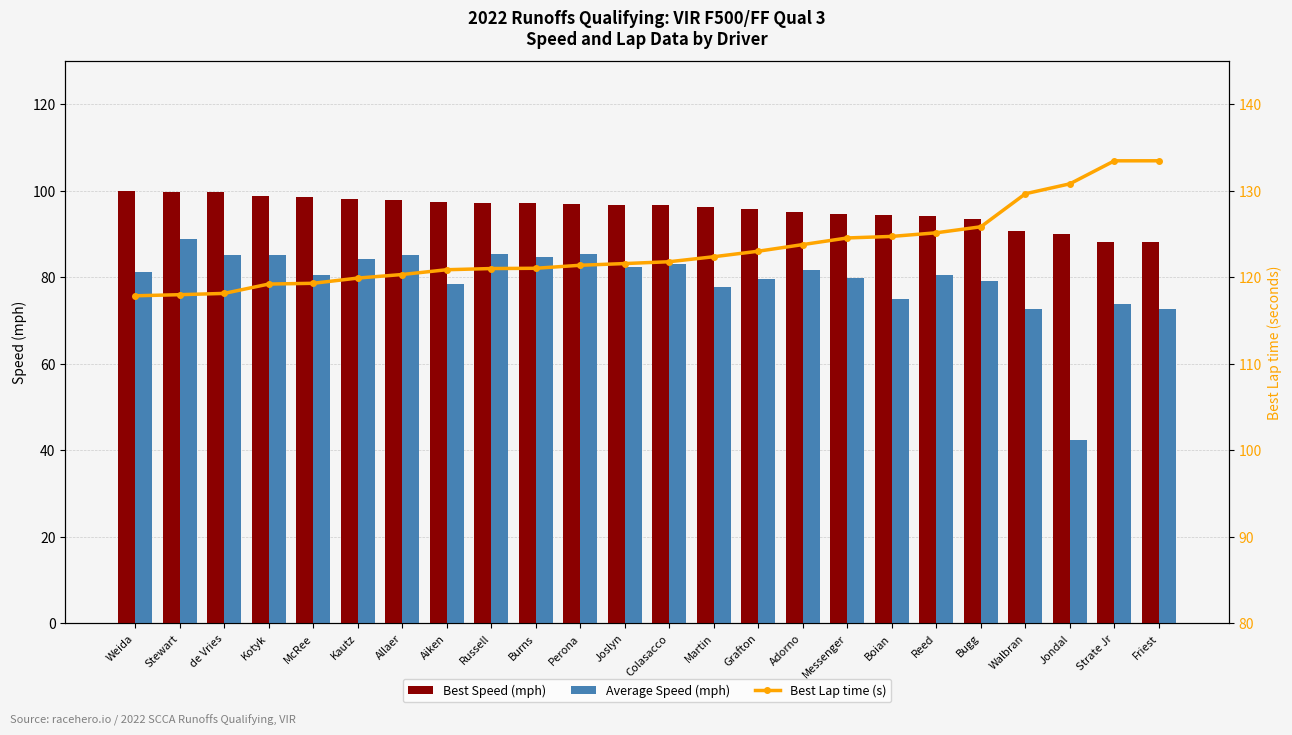

List the labels in order of Best Speed (mph) value, smallest first.

Friest, Strate Jr, Jondal, Walbran, Bugg, Reed, Boian, Messenger, Adorno, Grafton, Martin, Colasacco, Joslyn, Perona, Burns, Russell, Aiken, Allaer, Kautz, McRee, Kotyk, de Vries, Stewart, Weida